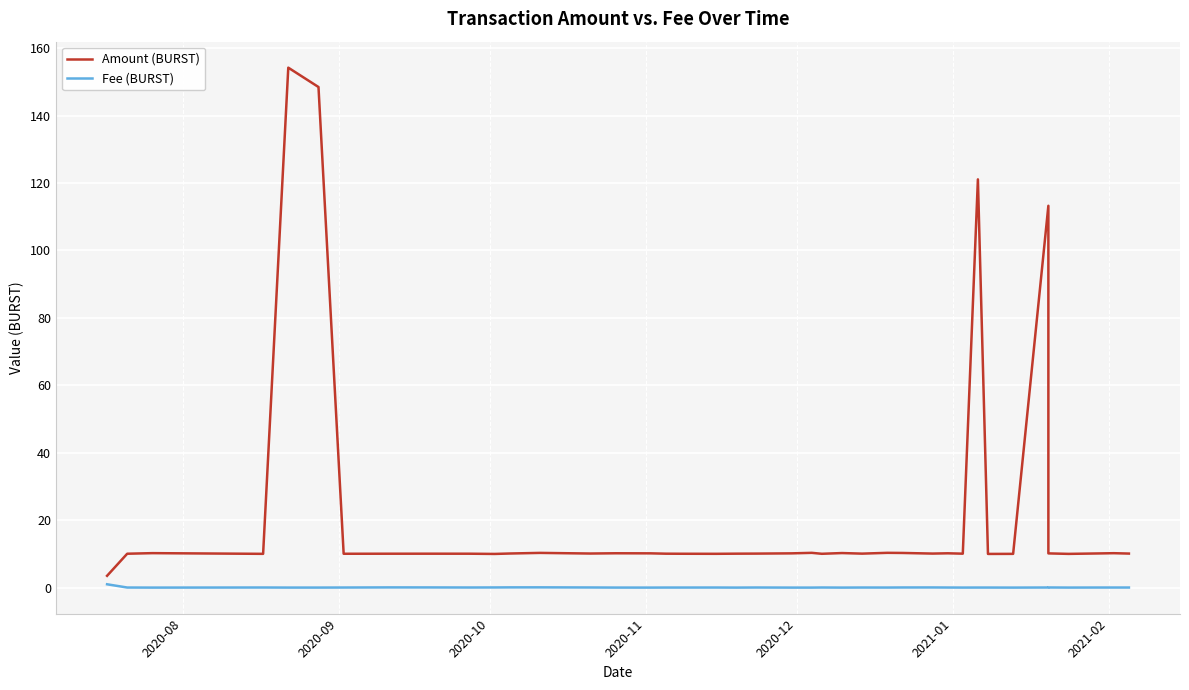

List the series in order of their overall mean, lowest first.

Fee (BURST), Amount (BURST)